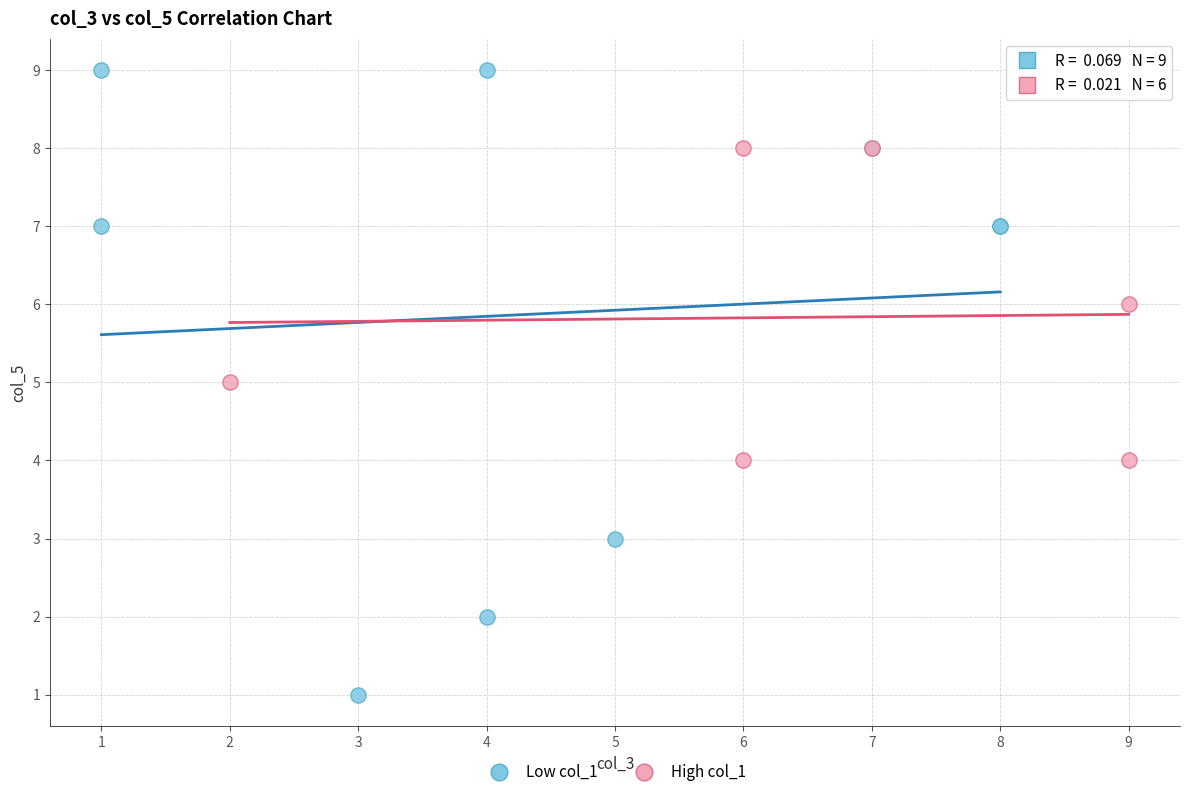

Which series reaches the maximum Y coordinate?

Low col_1